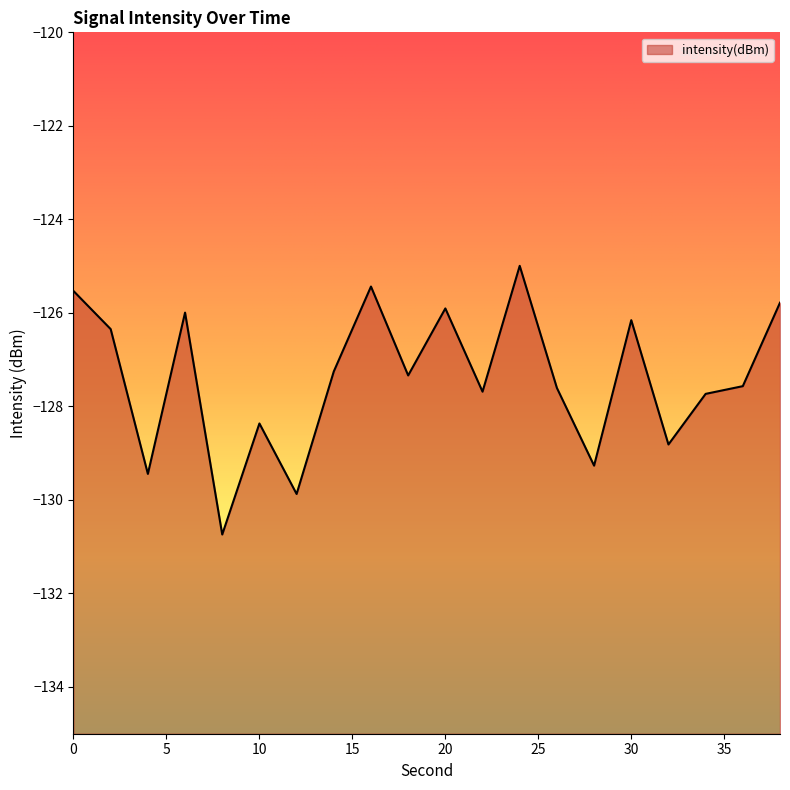

Rank the categories by value from highest to lowest.

24, 16, 0, 38, 20, 6, 30, 2, 14, 18, 36, 26, 22, 34, 10, 32, 28, 4, 12, 8